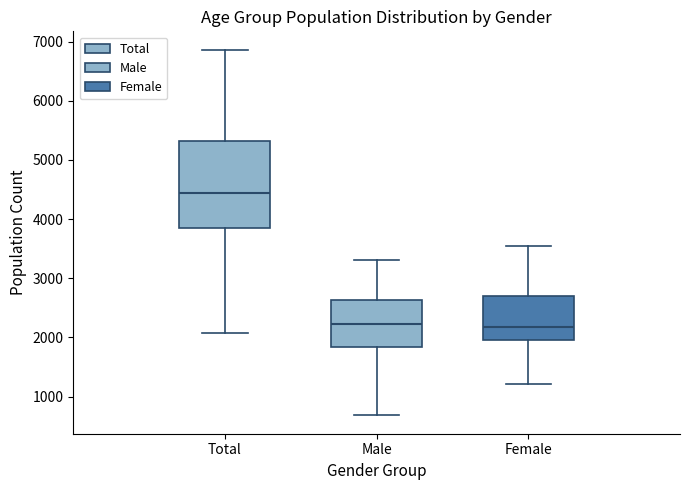

Where is the upper edge of the box for Total on the y-axis? The values are not printed on the chart, so give them approximately, as read against the axis.

5300